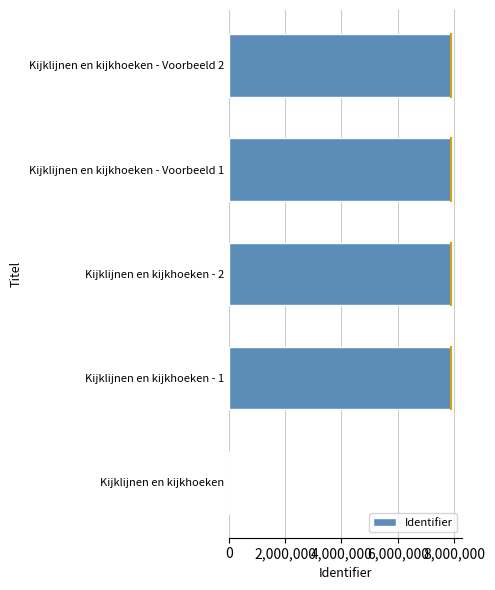

How many positive values are there?

4